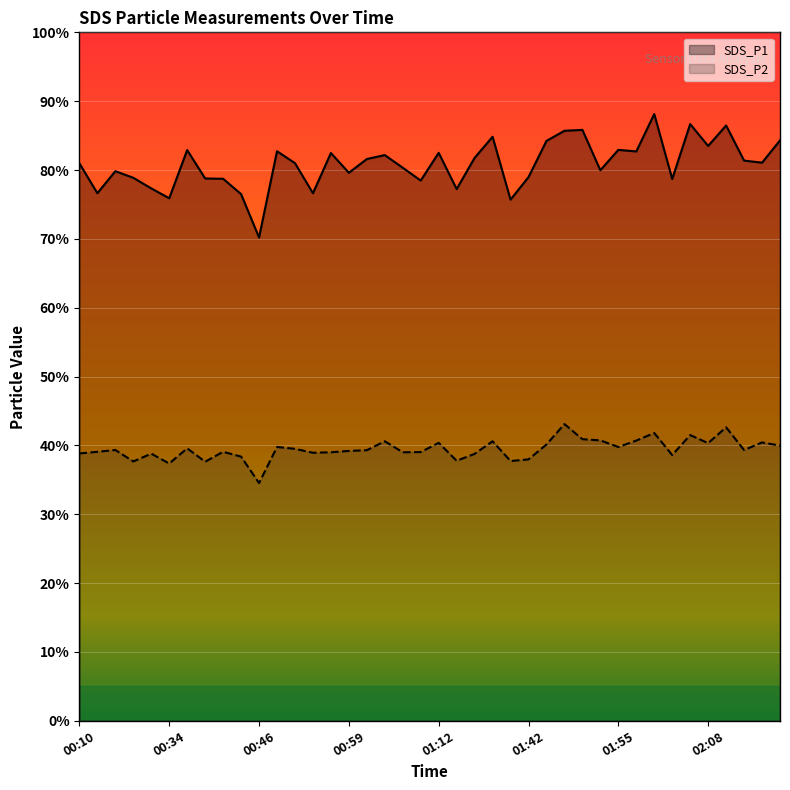

The value of SDS_P2 at 02:00 is 41.8. True or false?

True